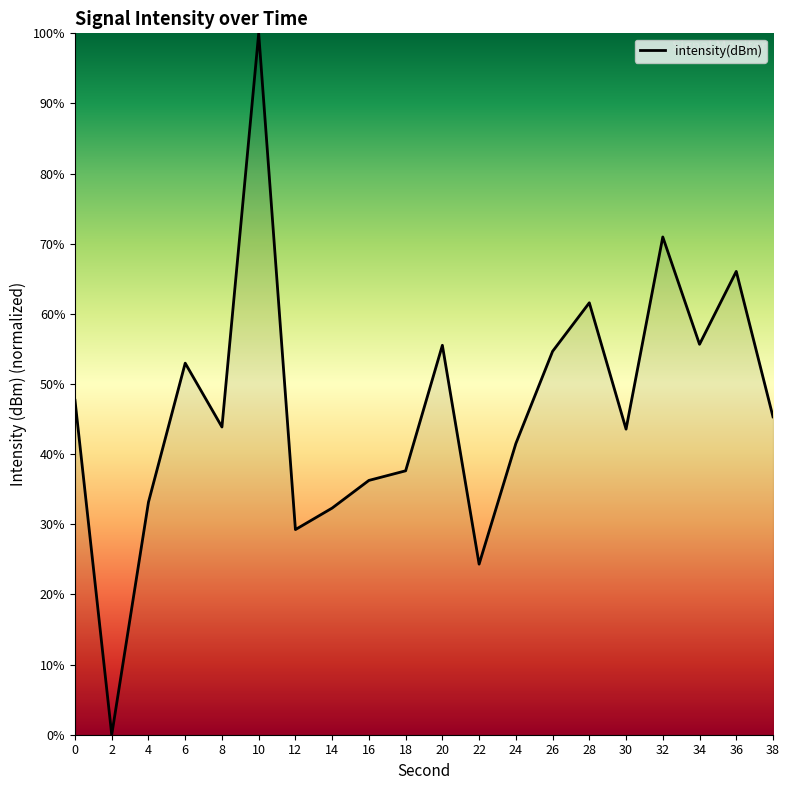

How many categories are shown in the chart?

20